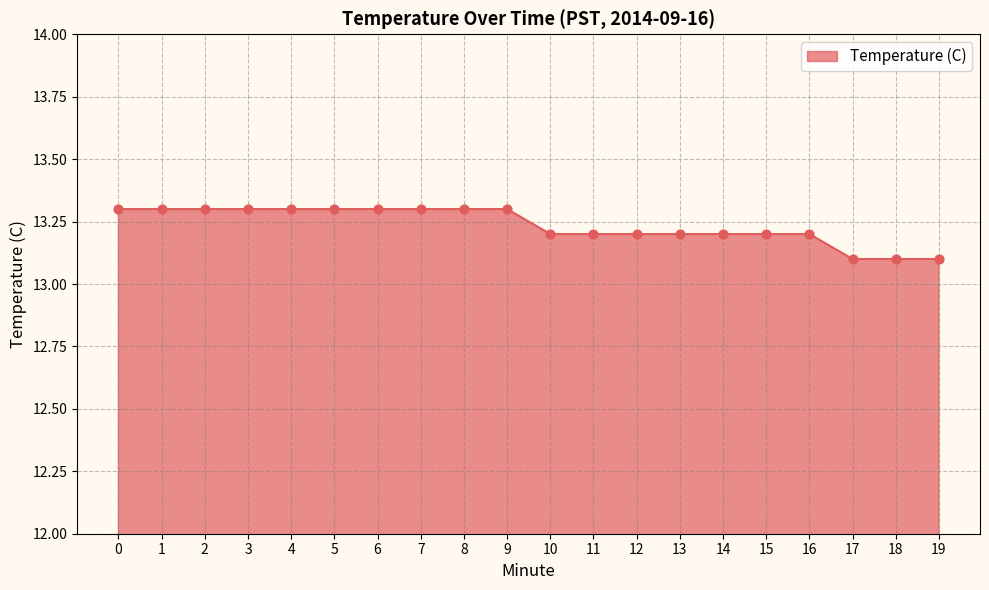

What is the ratio of the value at 12 to the value at 14?

1.0